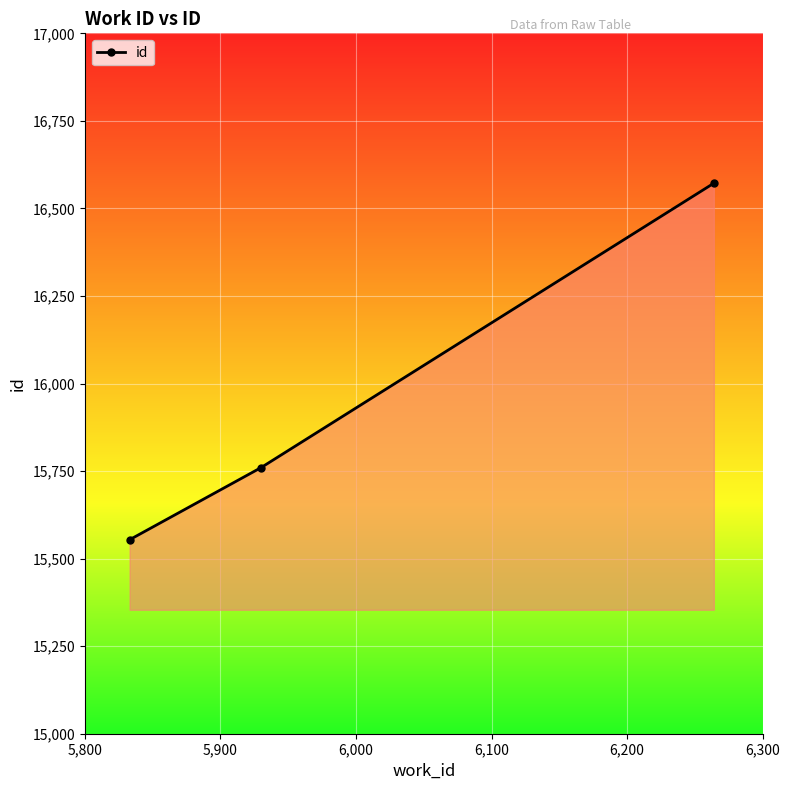

What is the sum of all values?

47886